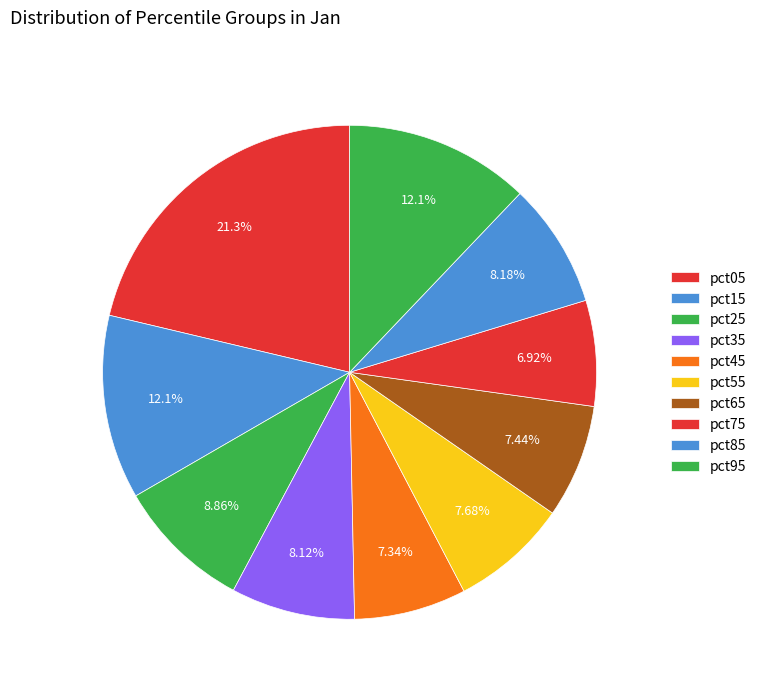

To the nearest percent, what portion does pct05 represent?

21%